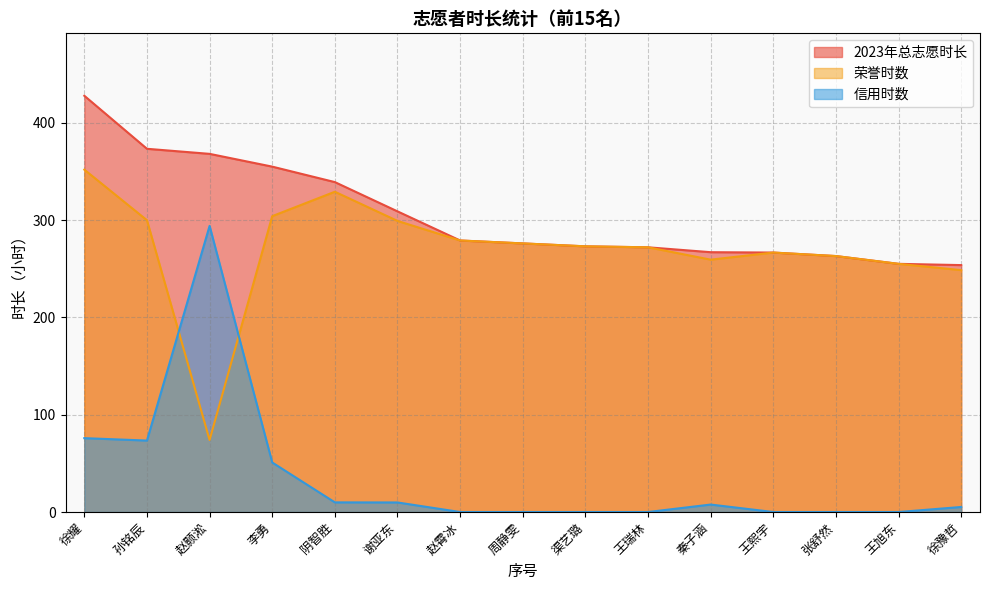

What is the sum of the 荣誉时数 values at 徐豫哲 and 王熙宇?

515.1